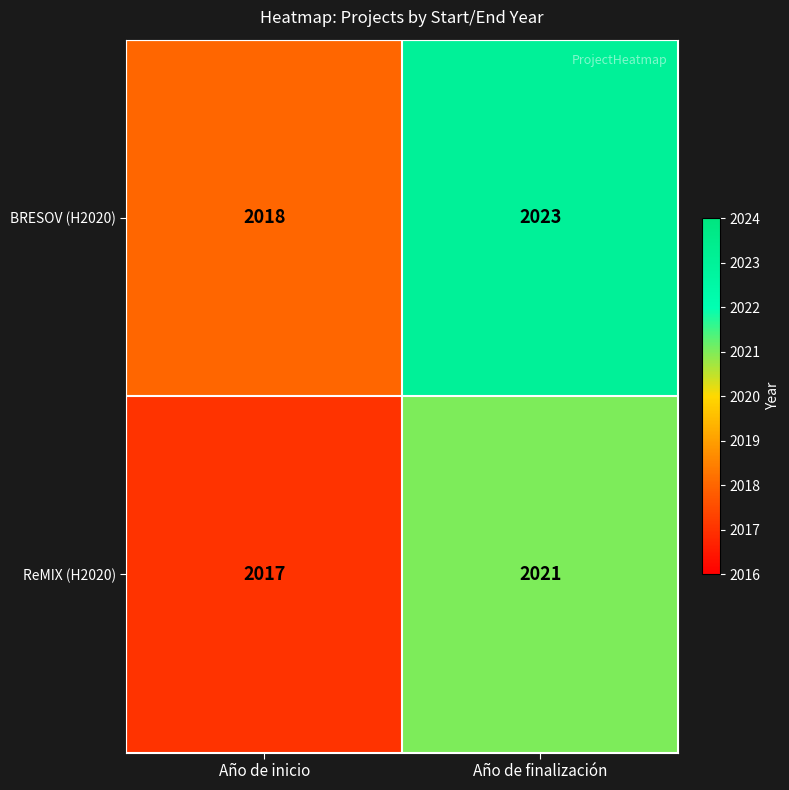

Where is ReMIX (H2020) nearest to the value 2019?

Año de inicio